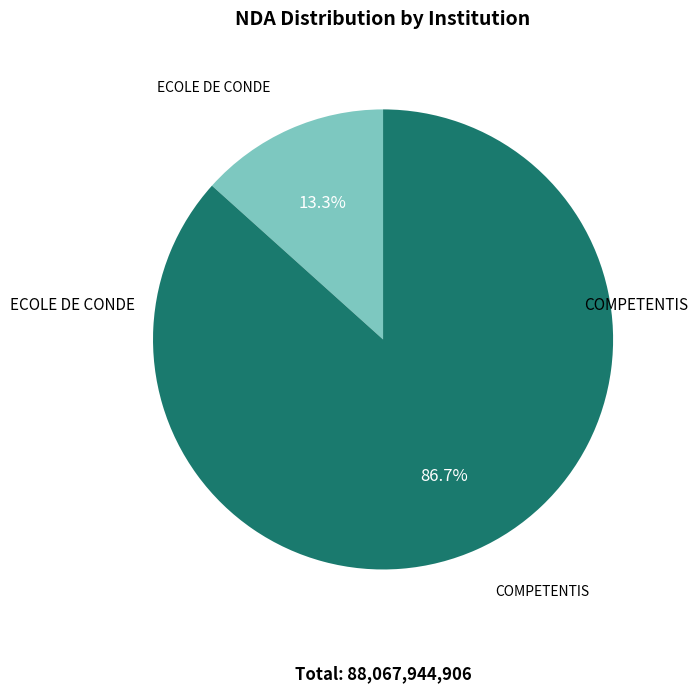

How many slices are in this pie chart?

2